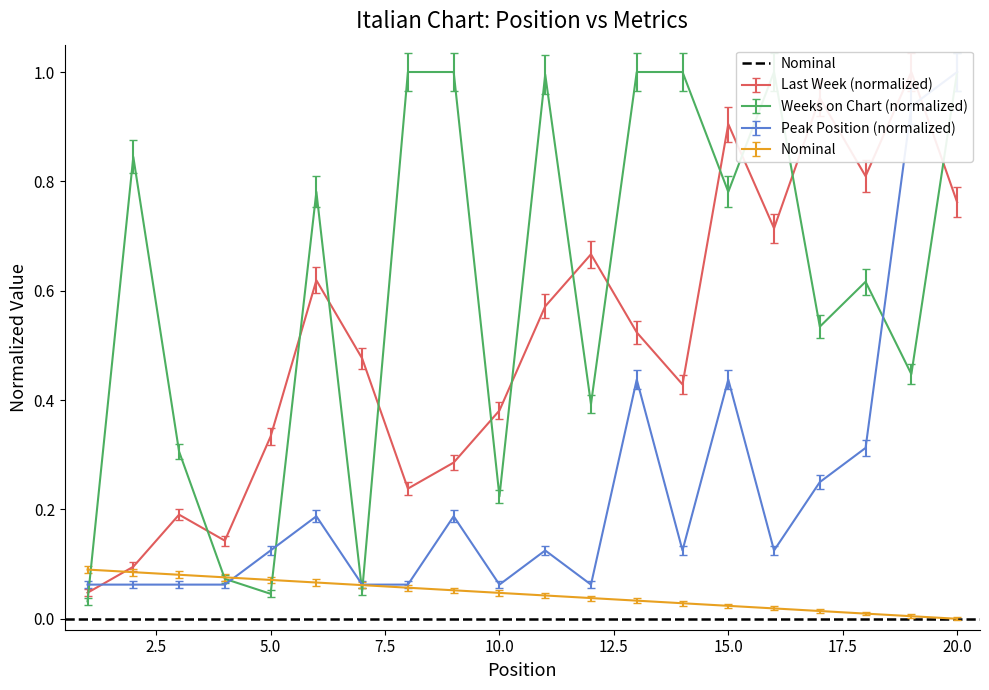

What is the difference between the highest and lowest values at 16?

0.9